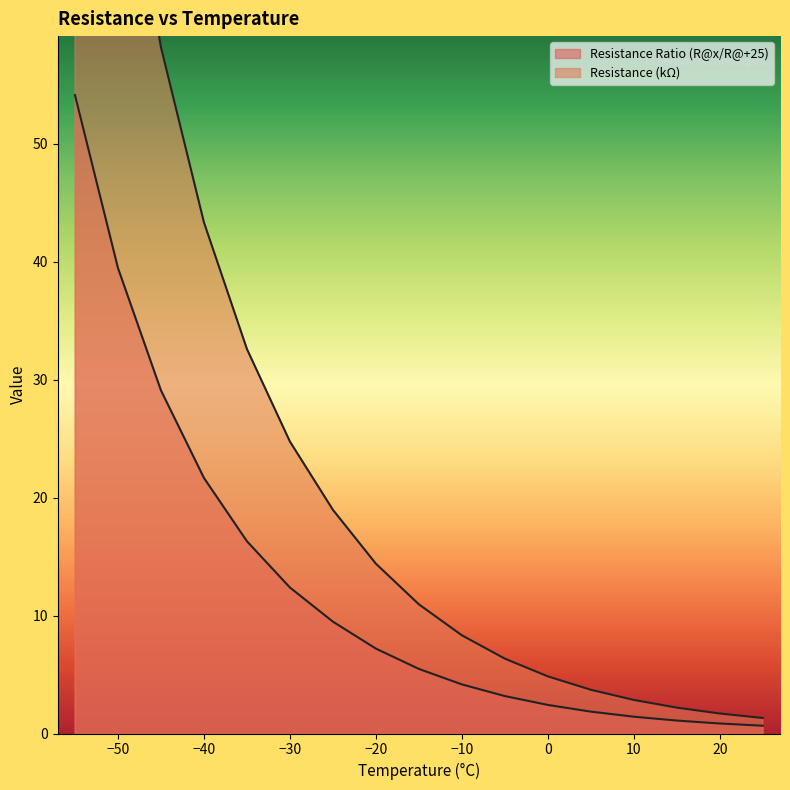

The value of Resistance (Ohm, /1000) at -35 is 32.6. True or false?

True